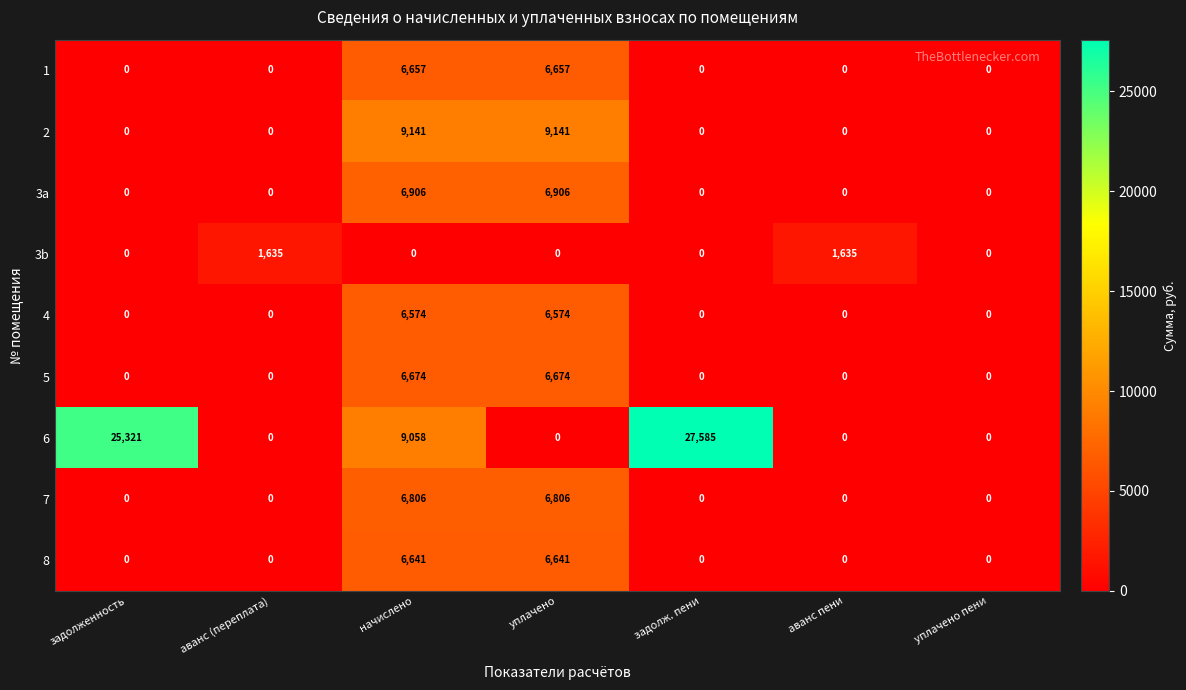

Count the 1 values in the range 0 to 6657.

7